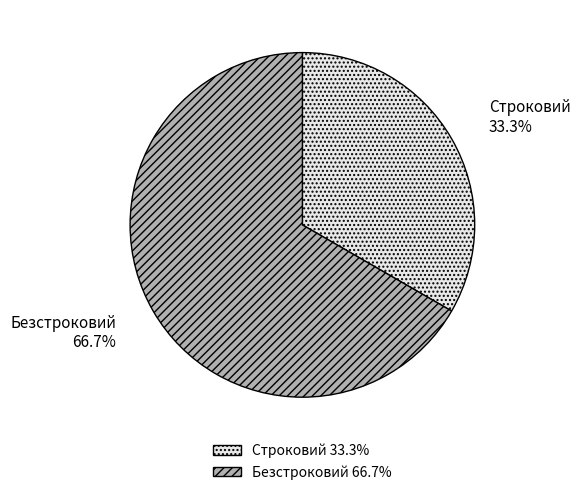

How many segments does this pie chart have?

2